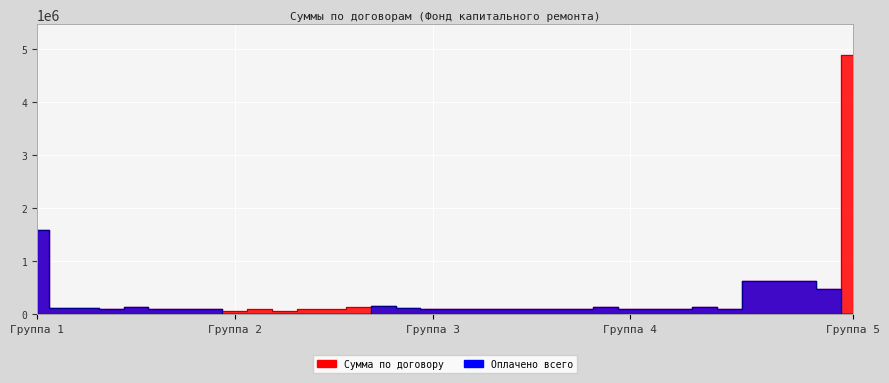

In Сумма по договору, how many points are lower than both neighbors (excluding endpoints)?

8